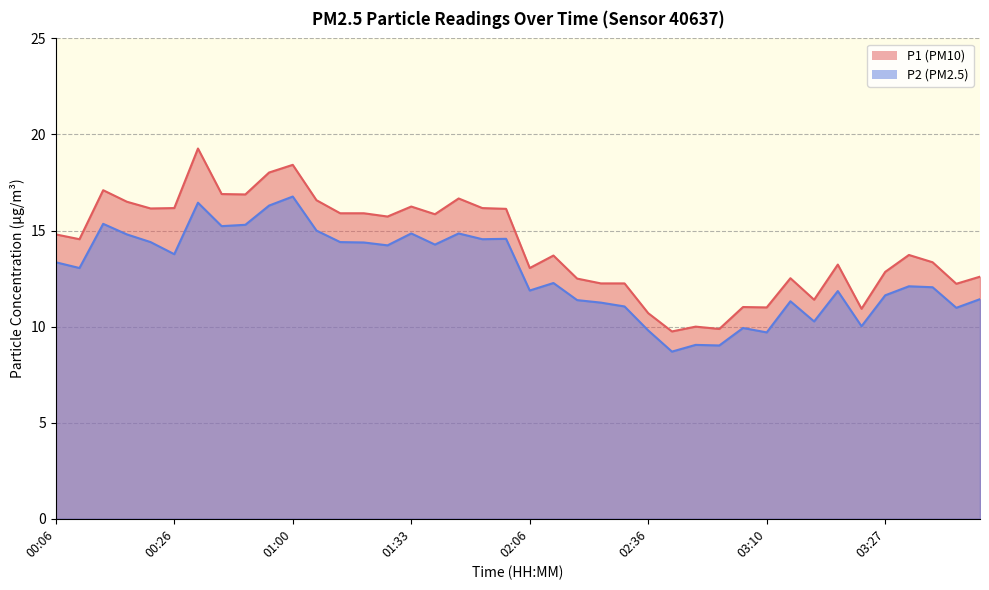

What is the greatest value displayed?

19.3